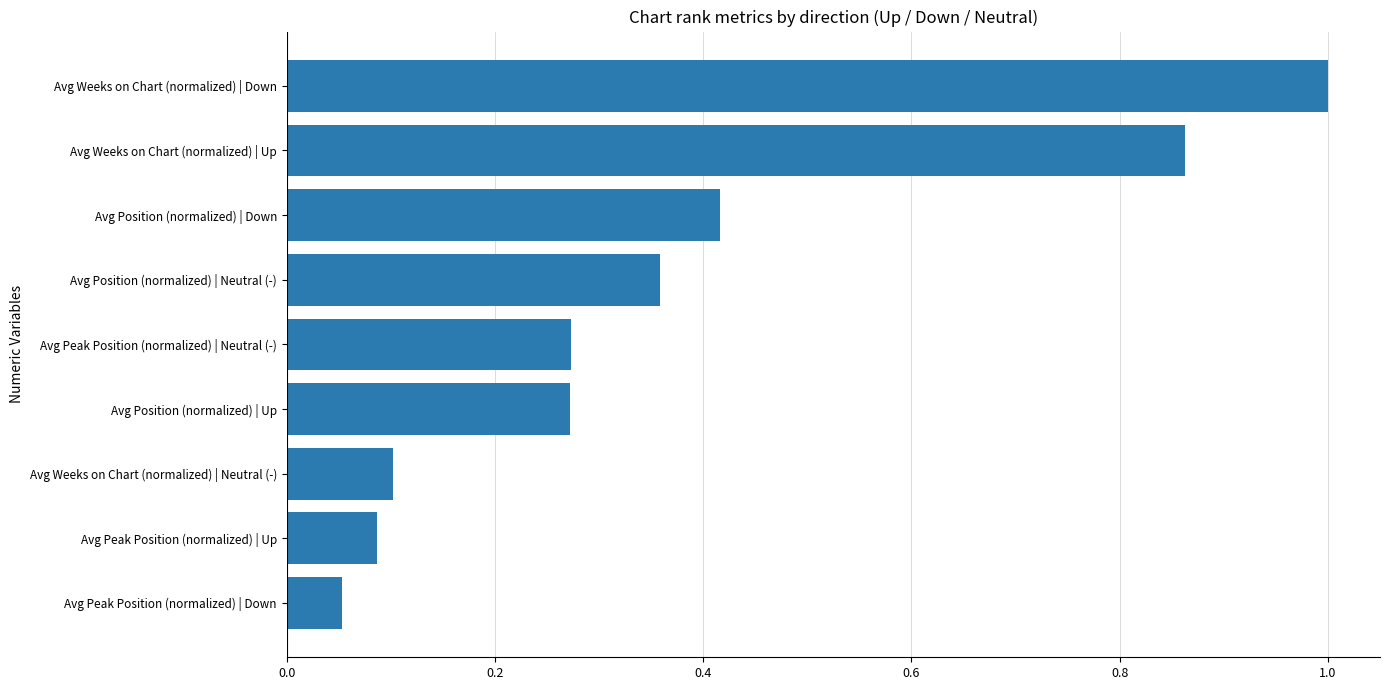

What is the change in value from Avg Position (normalized) | Neutral (-) to Avg Position (normalized) | Down?

+0.1